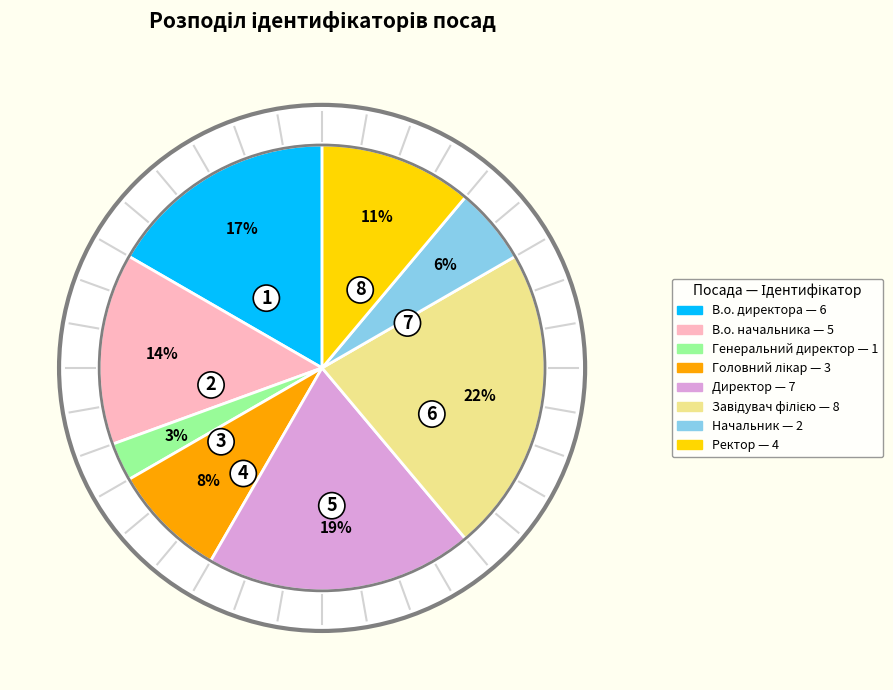

Combined, what portion of the pie is Головний лікар and В.о. директора?

25.0%